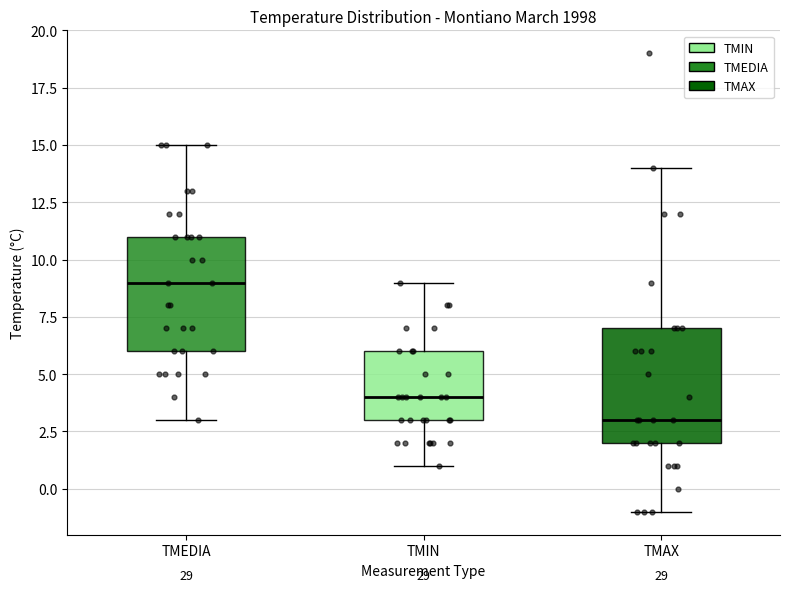

Reading left to right, read every box against the y-axis: the position of its median line, the range the box covers, and the ends of its whiskers. The values are not printed on the chart, so give them approximately, as read against the axis.

TMEDIA: median 9, box 6 to 11, whiskers 3 to 15
TMIN: median 4, box 3 to 6, whiskers 1 to 9
TMAX: median 3, box 2 to 7, whiskers -1 to 14